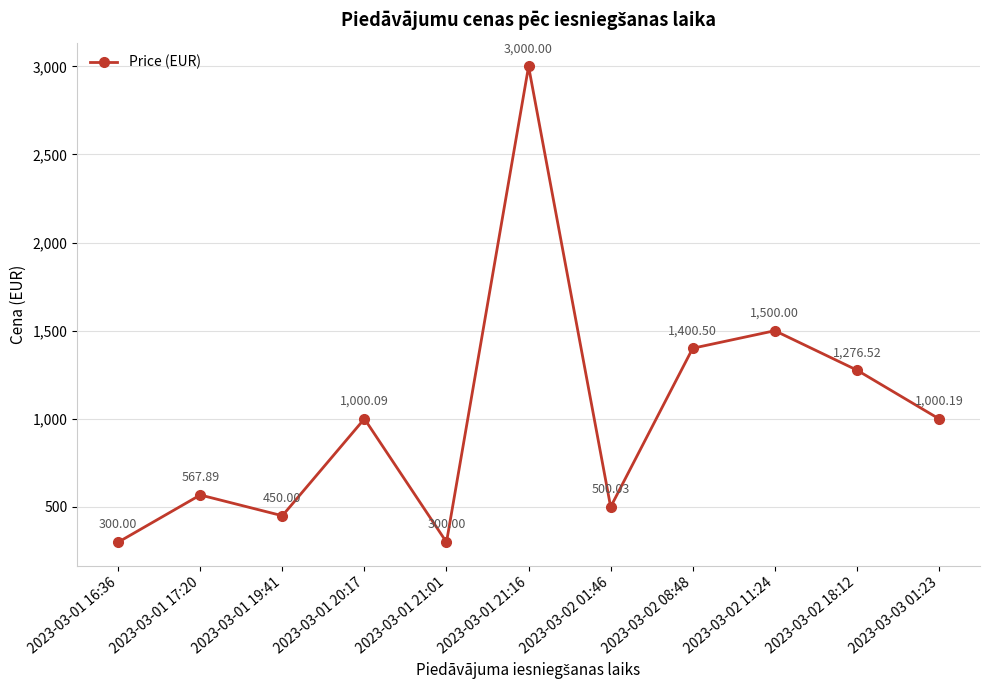

What is the sum of all values?

11295.2